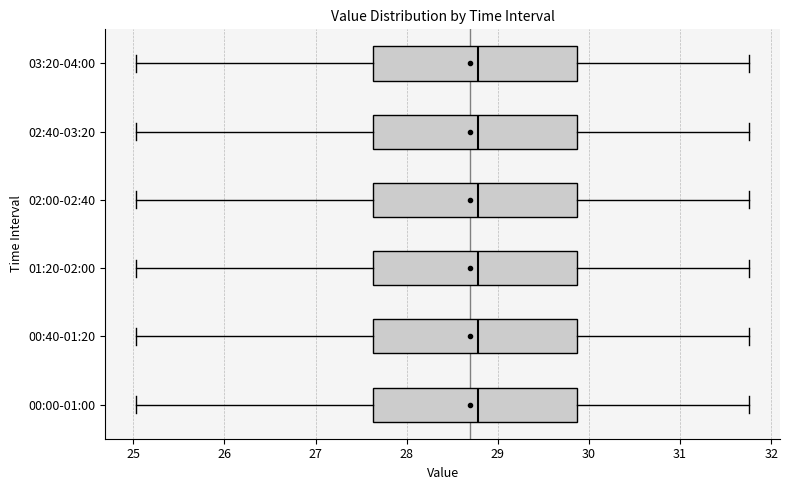

Reading bottom to top, transcribe this box plot: for each box, give where its median line is, the range the box spans, and where its two whiskers end, as read against the x-axis. The values are not printed on the chart, so give them approximately, as read against the axis.

00:00-01:00: median 28.8, box 27.6 to 29.9, whiskers 25.0 to 31.8
00:40-01:20: median 28.8, box 27.6 to 29.9, whiskers 25.0 to 31.8
01:20-02:00: median 28.8, box 27.6 to 29.9, whiskers 25.0 to 31.8
02:00-02:40: median 28.8, box 27.6 to 29.9, whiskers 25.0 to 31.8
02:40-03:20: median 28.8, box 27.6 to 29.9, whiskers 25.0 to 31.8
03:20-04:00: median 28.8, box 27.6 to 29.9, whiskers 25.0 to 31.8